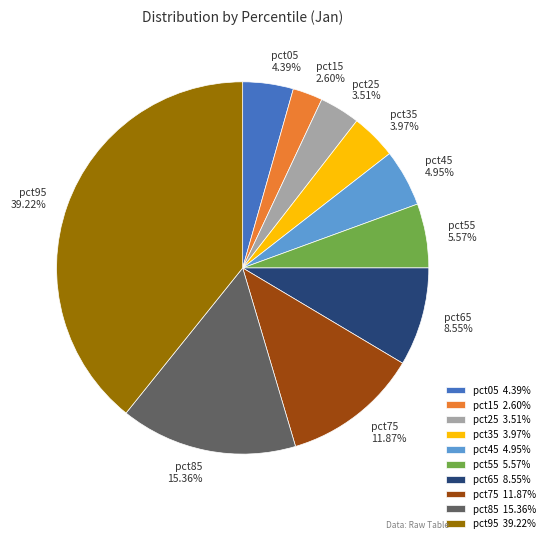

Is there a majority slice in this chart?

No